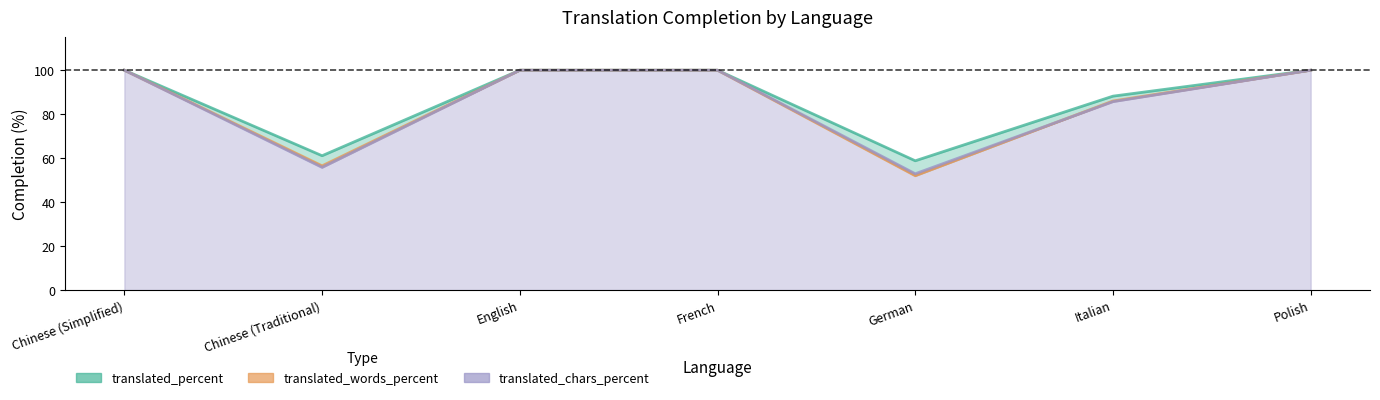

How many lines are shown in the chart?

3